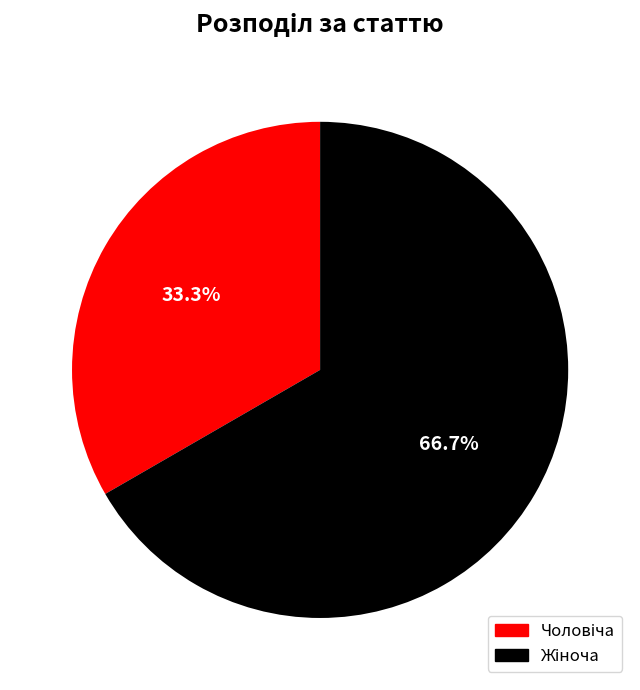

Does any single category account for the majority?

Yes